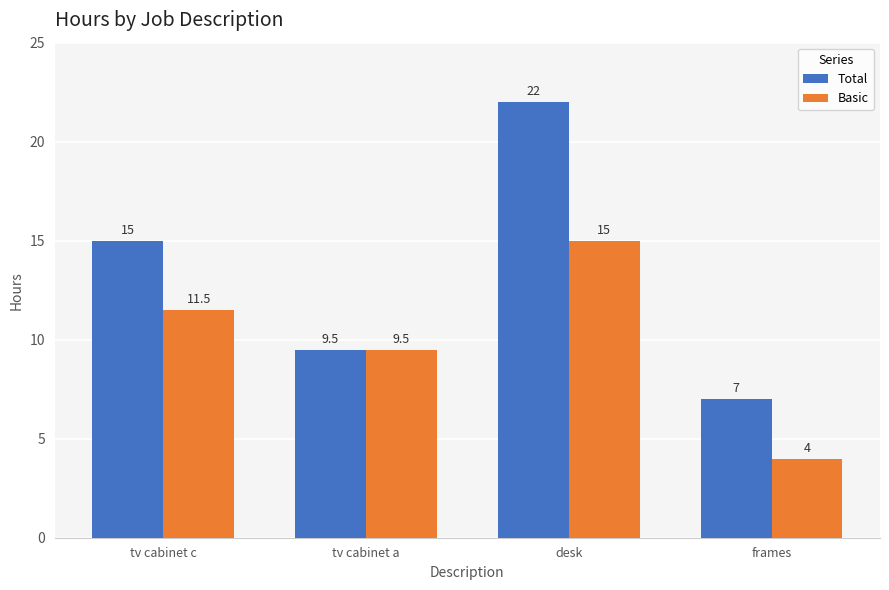

Is it true that Total equals 30.7 at desk?

False